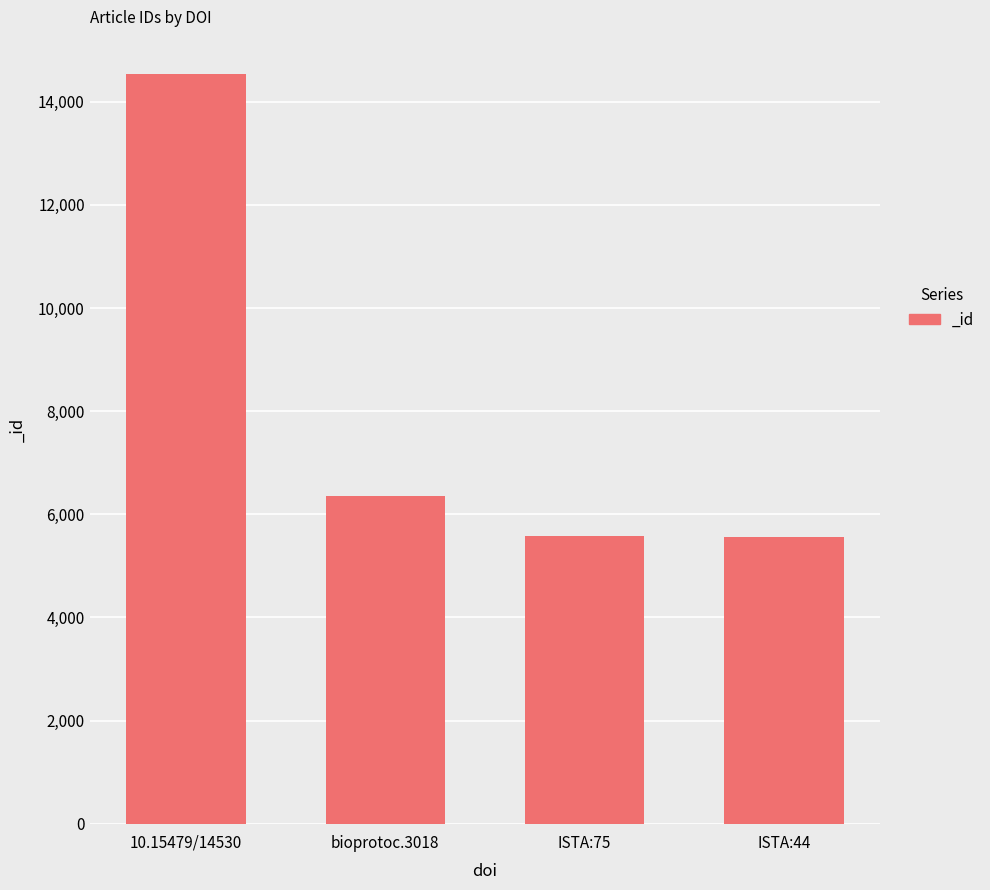

How many categories are shown in the chart?

4